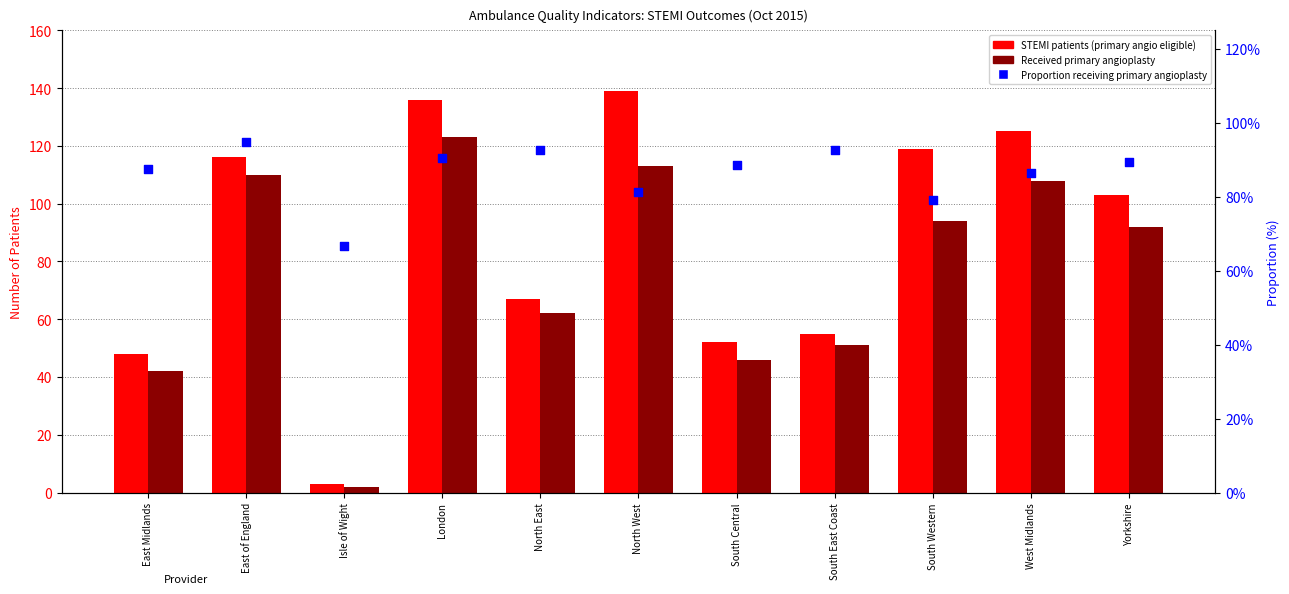

What is the total value across all series at East of England?

226.9